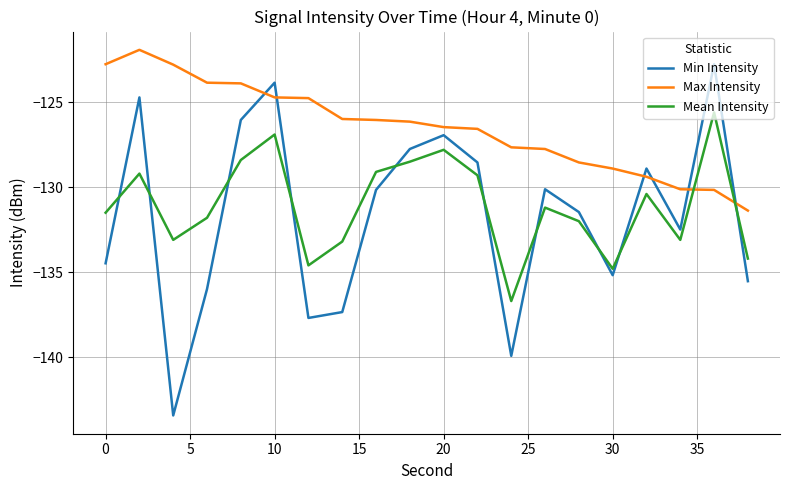

Which series has the largest total across all categories?

Max Intensity